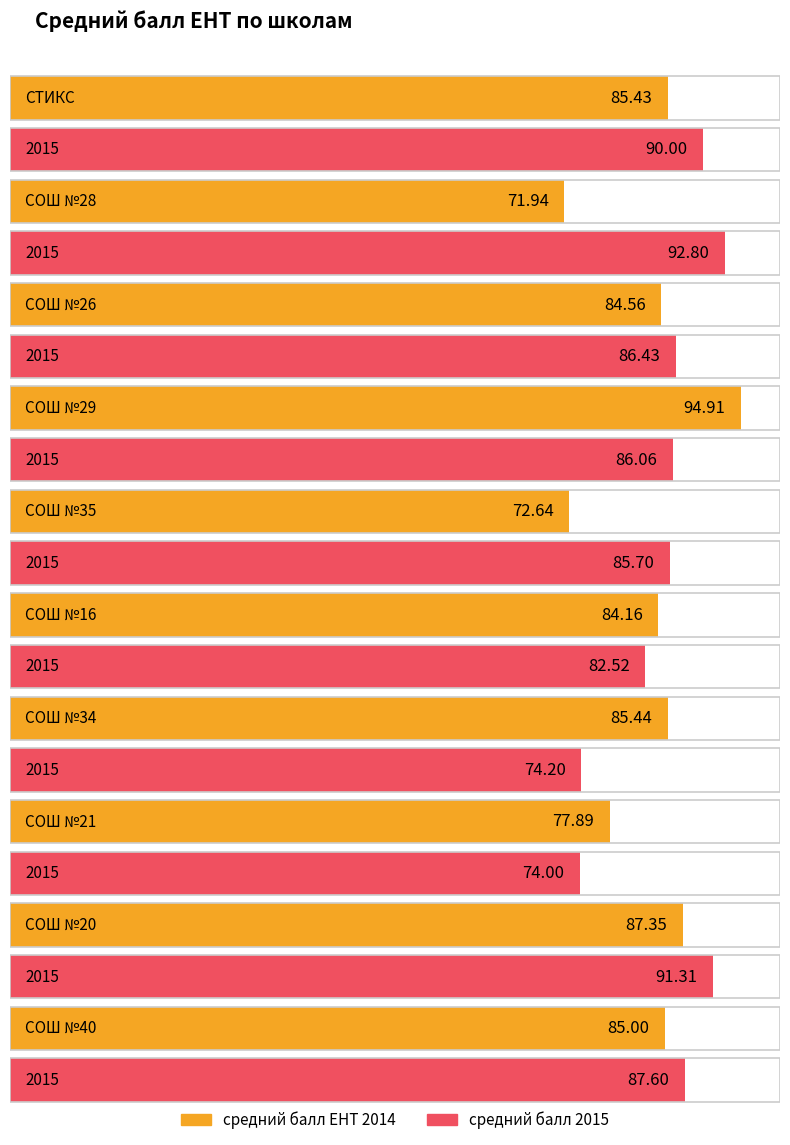

What position from the left is СОШ №21?

8